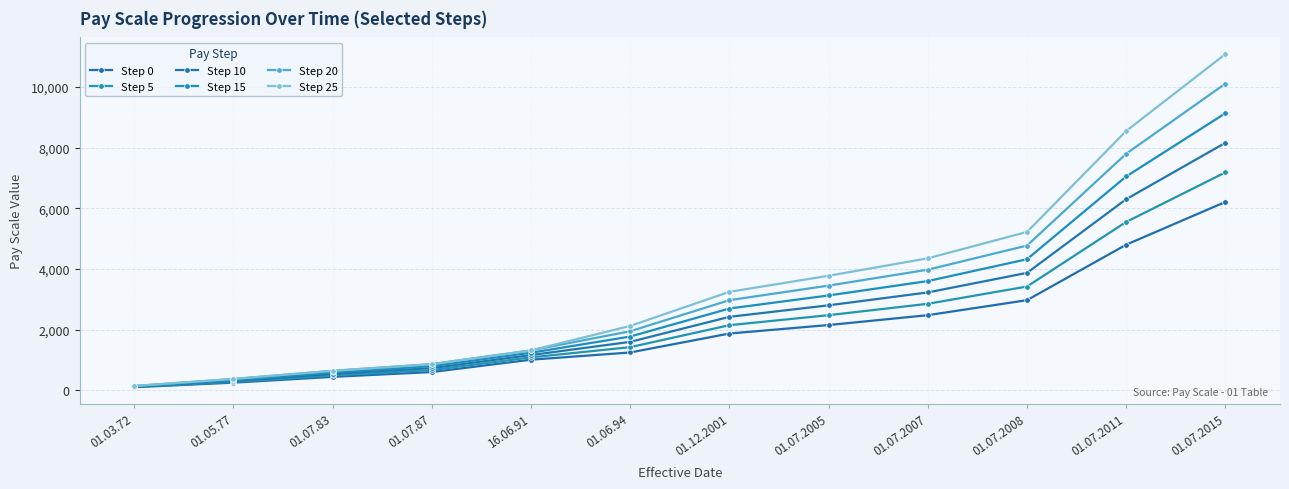

What is the value of the Step 15 point at the 12th from the left?

9135